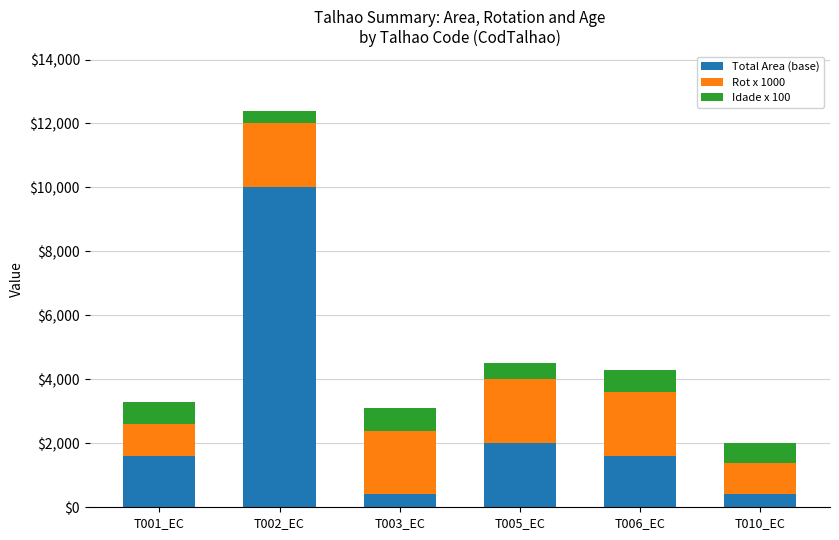

What is the difference between the maximum and second lowest values in the Total Area (base) series?

9600